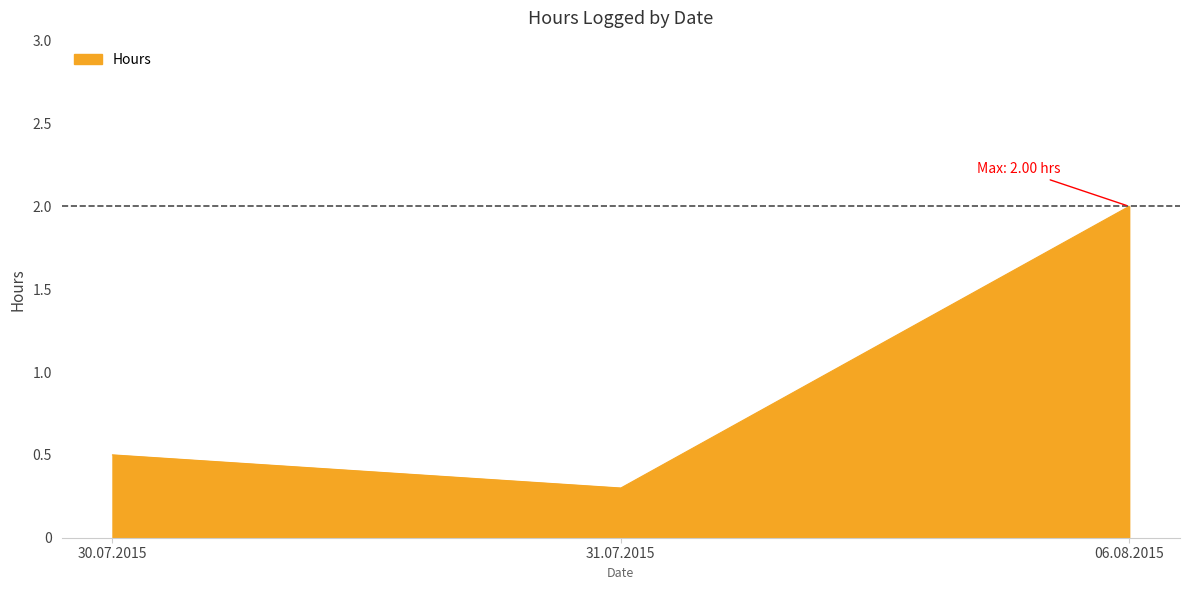

Reading left to right, what are all the values shown in this chart?

0.5	0.3	2.0